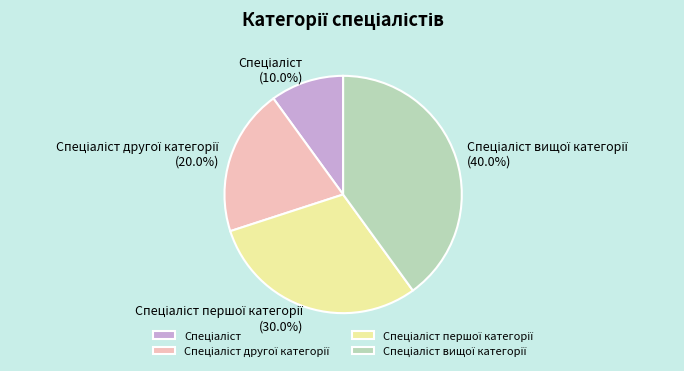

Does any single category account for the majority?

No